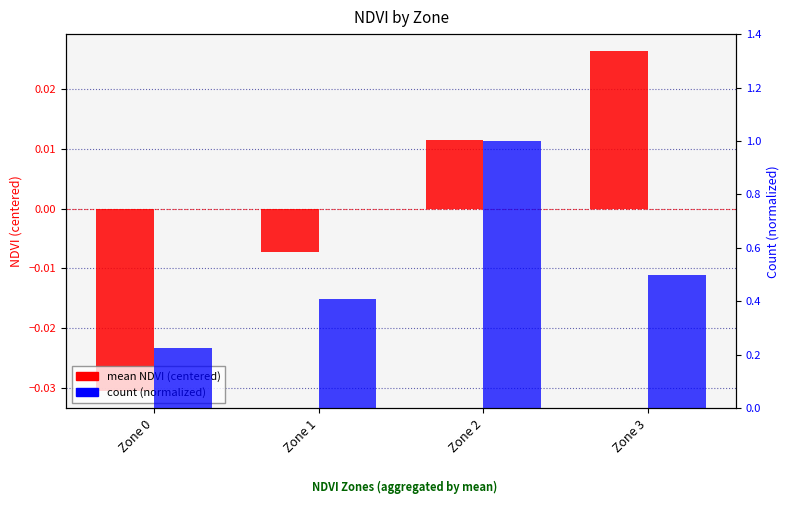

What is the average value of the count (normalized) series?

0.5